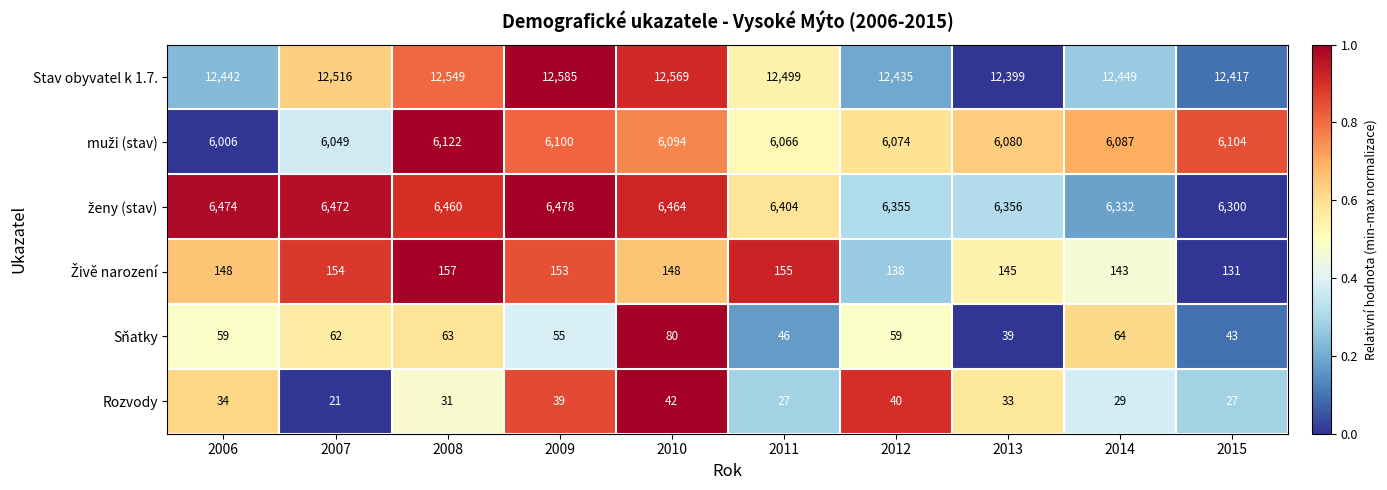

What is the total value across all series at 2015?

25022